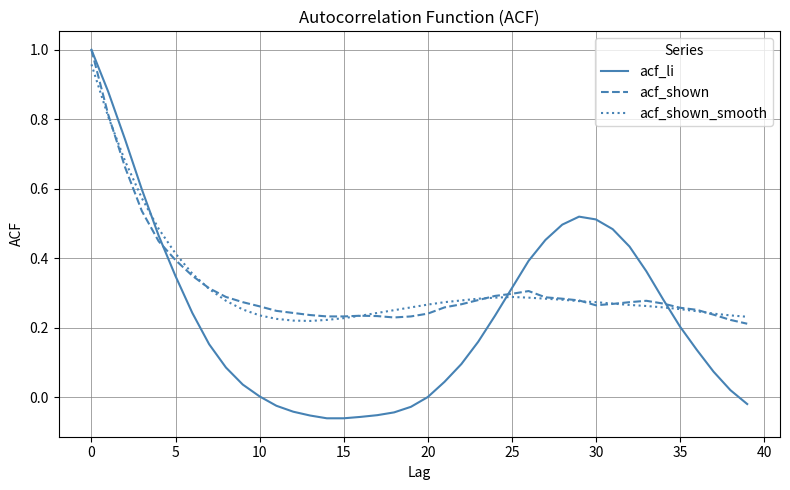

Which series has the widest spread of values?

acf_li